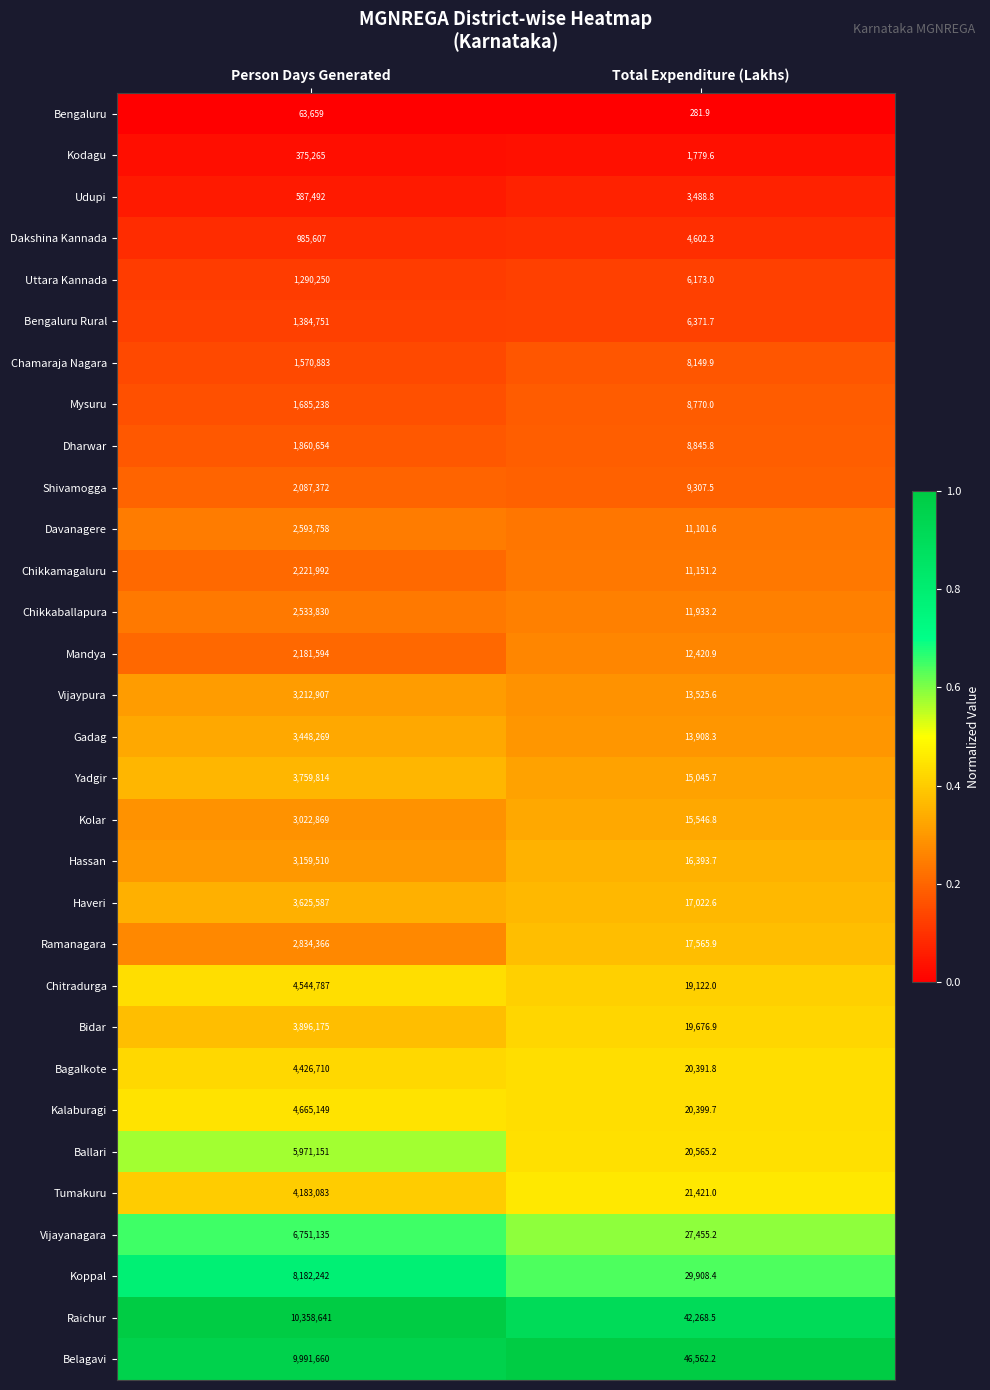

At which label is Chikkamagaluru closest to 1116571?

Total Expenditure (Lakhs)